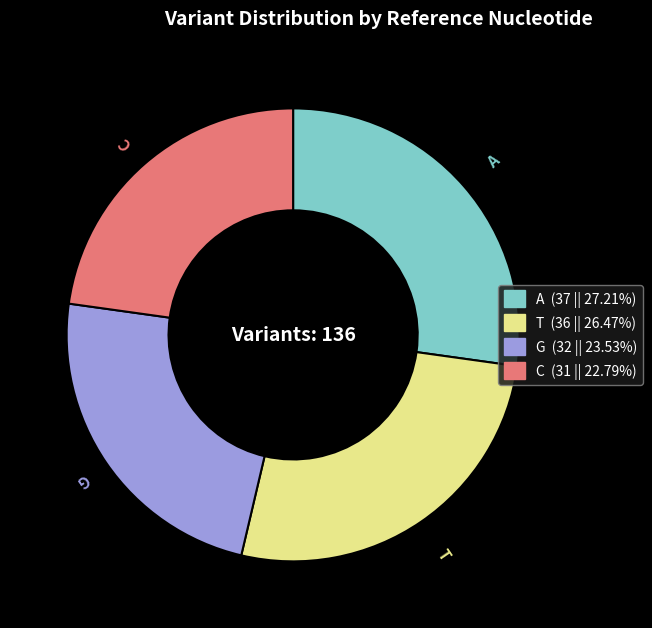

Is A the majority of the pie?

No